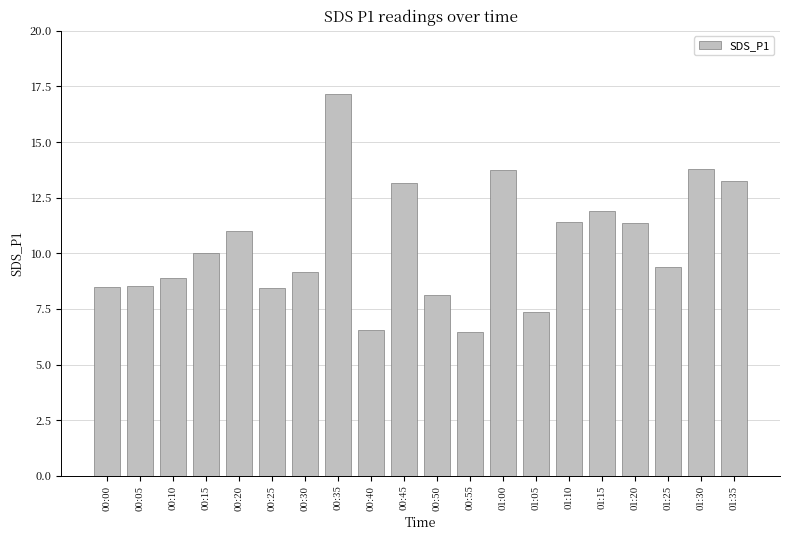

What is the average value?

10.4